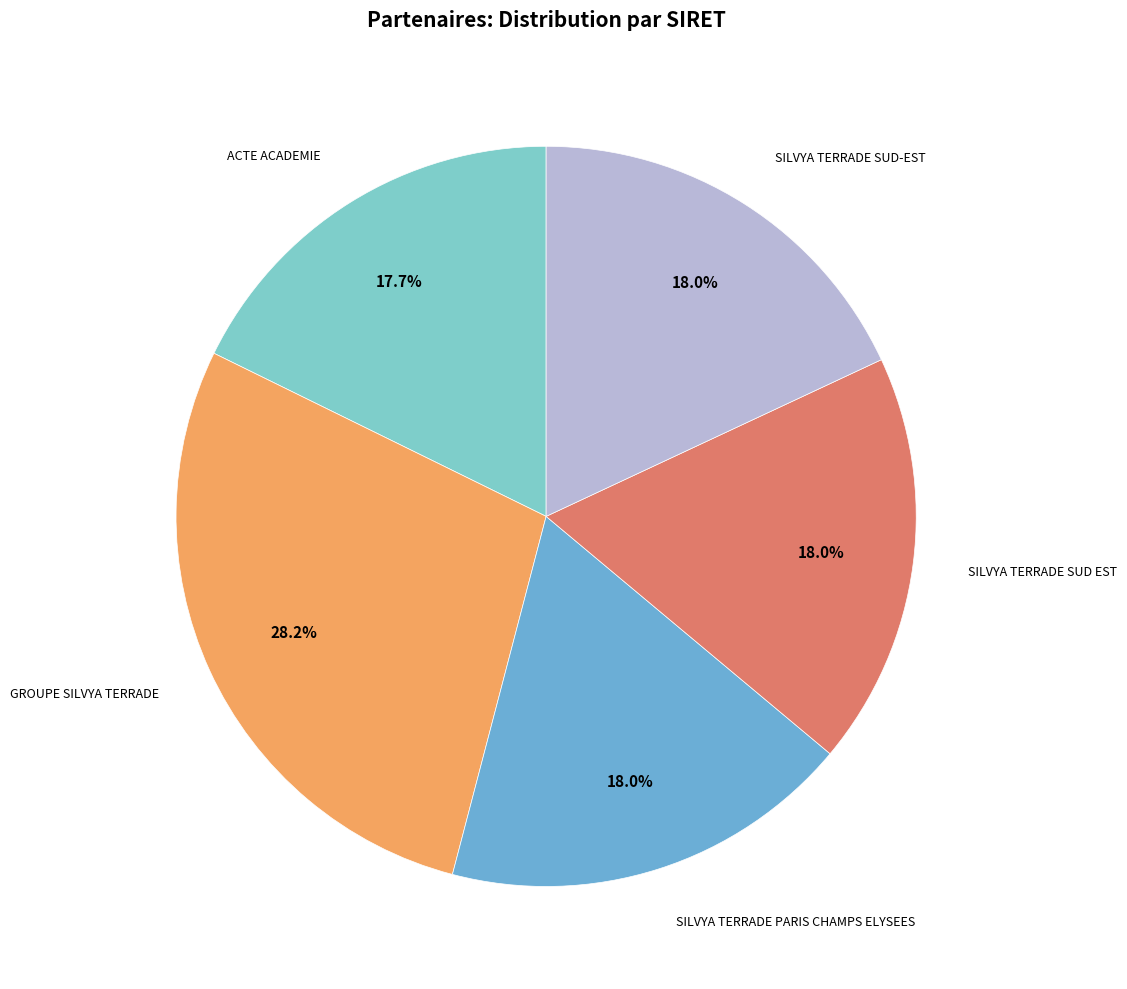

Combined, what portion of the pie is SILVYA TERRADE SUD-EST and GROUPE SILVYA TERRADE?

46.2%